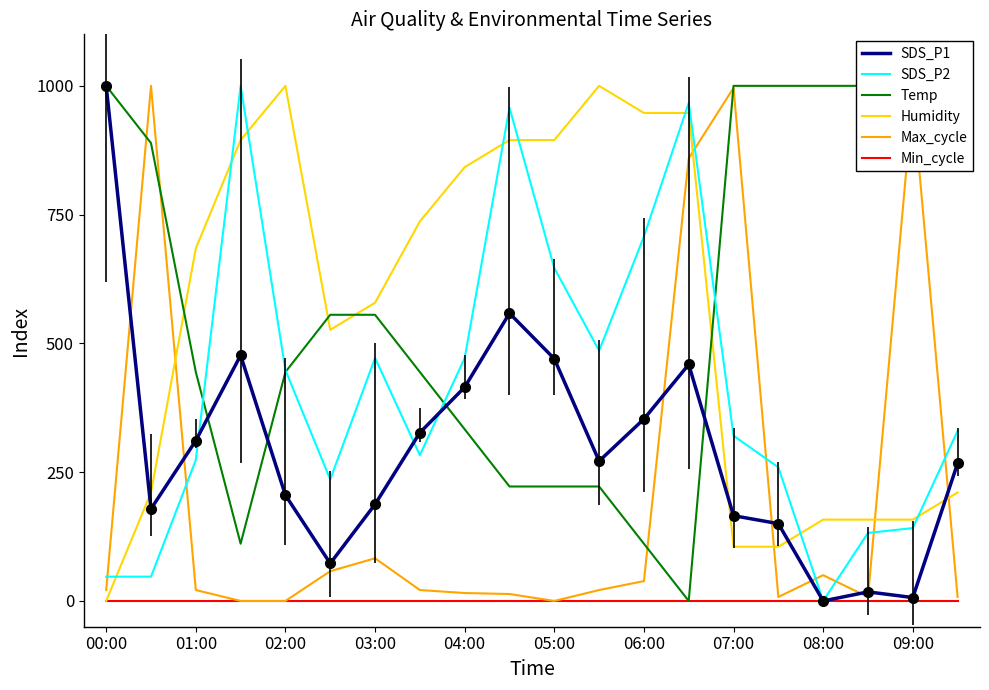

Which category has the lowest value in the SDS_P2 series?

08:00